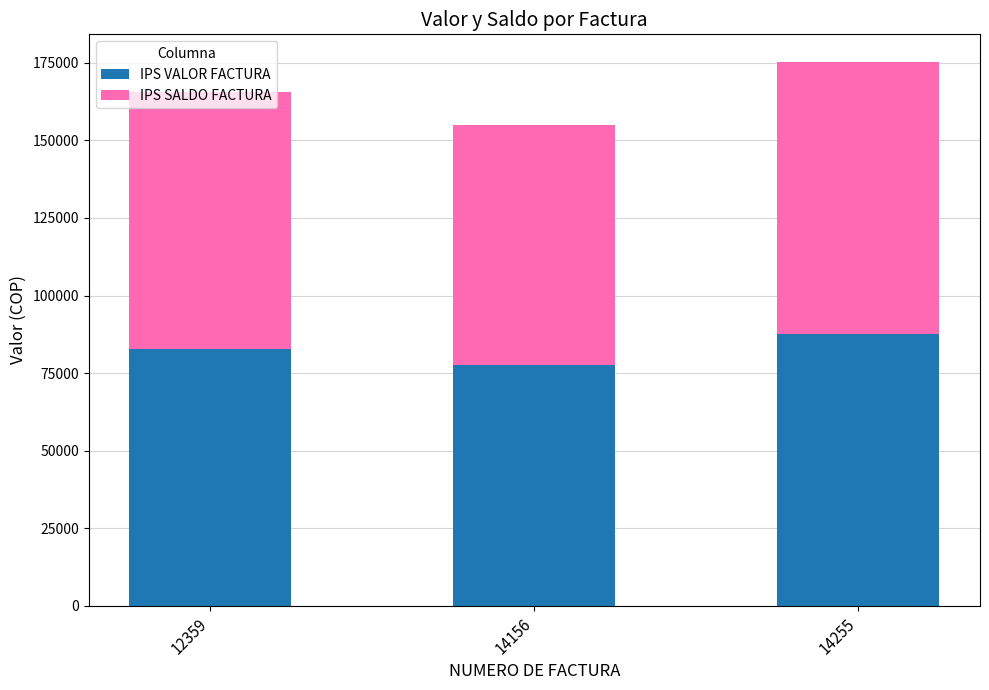

At which category is the sum across all series the highest?

14255